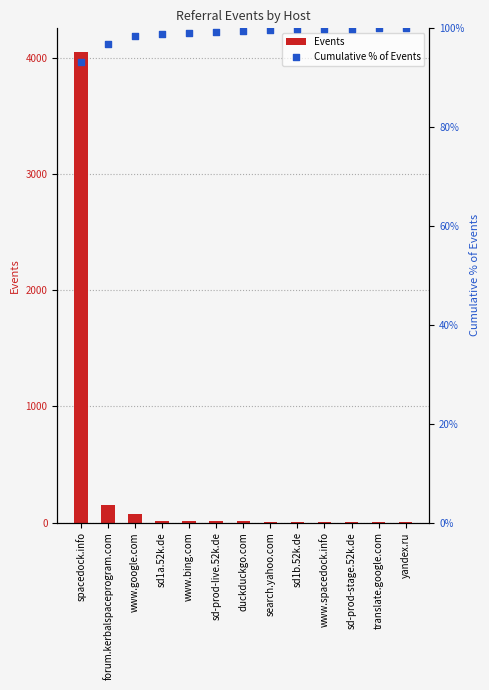

What are all the series names shown in the legend?

Events, Cumulative % of Events